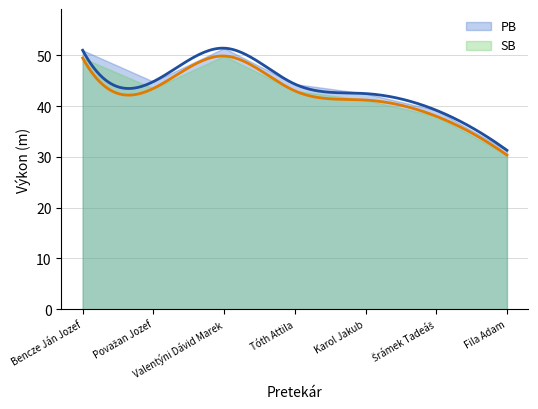

Count the number of categories in the chart.

7